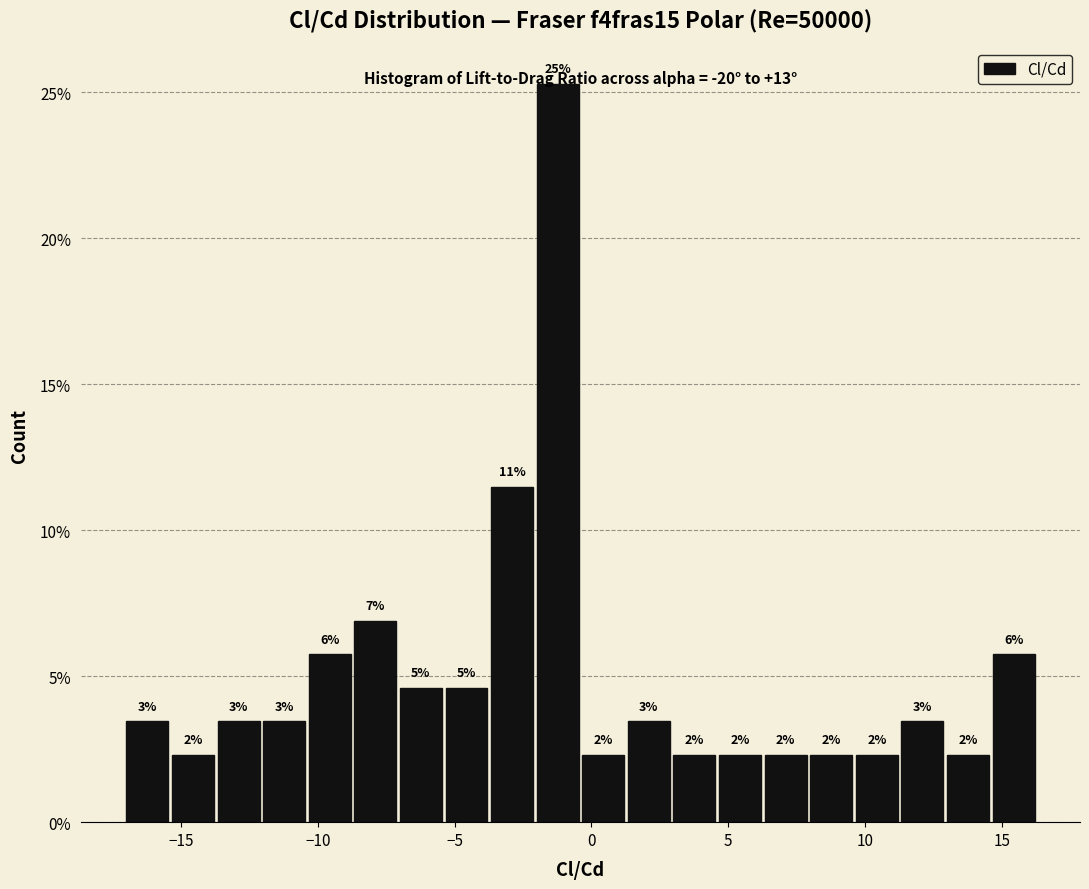

Read against the x-axis, roughly where is the centre of the tallest bar?

-1.0